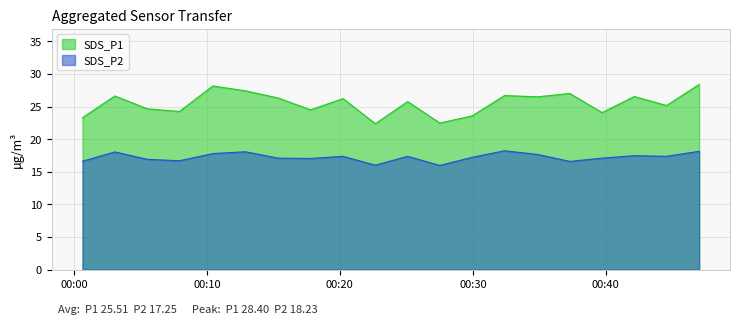

Read the SDS_P1 value at 2021/11/13 00:12:54.

27.4